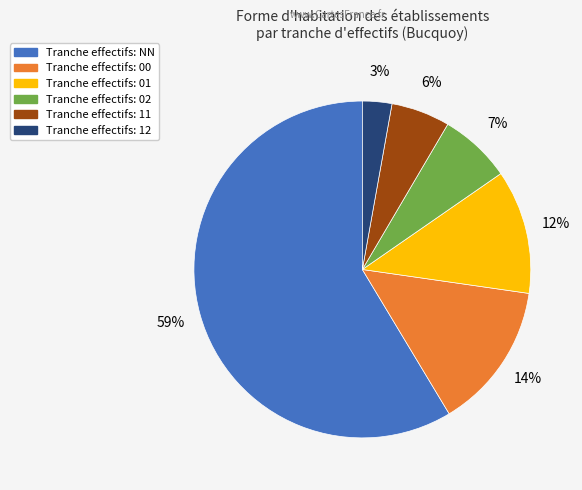

To the nearest percent, what is the average slice percentage?

17%